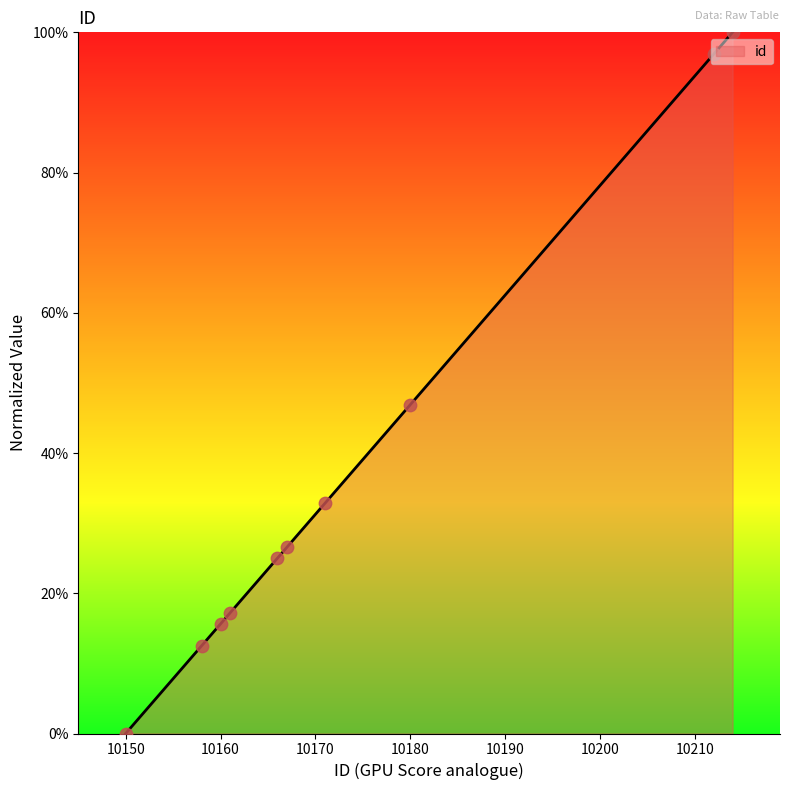

What is the greatest value displayed?

100.0